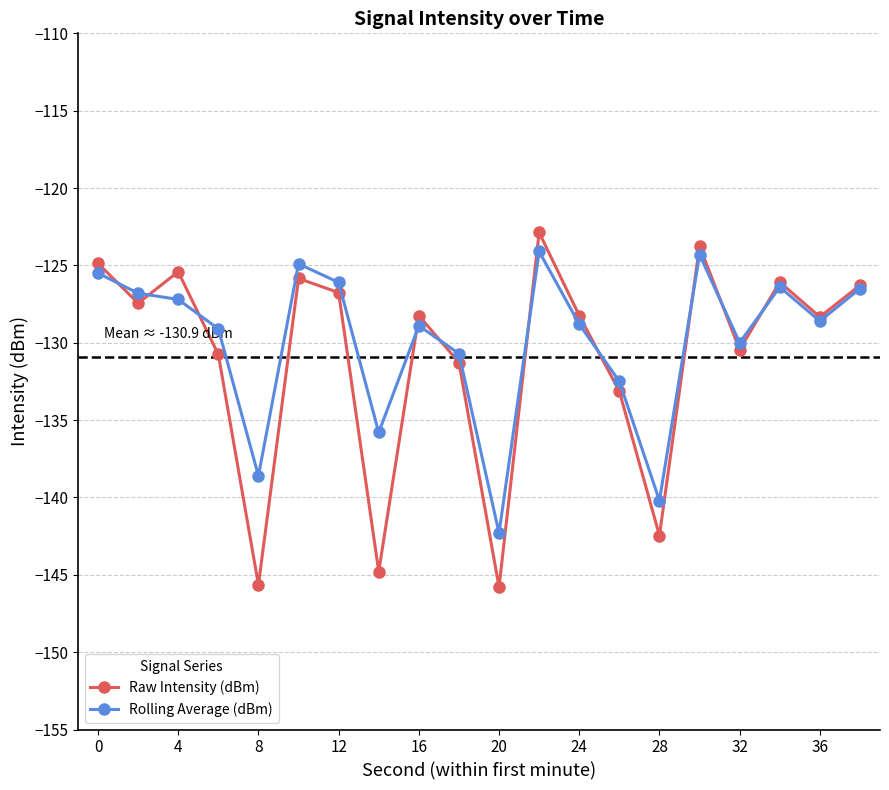

Which series has the largest range (max minus min)?

Raw Intensity (dBm)